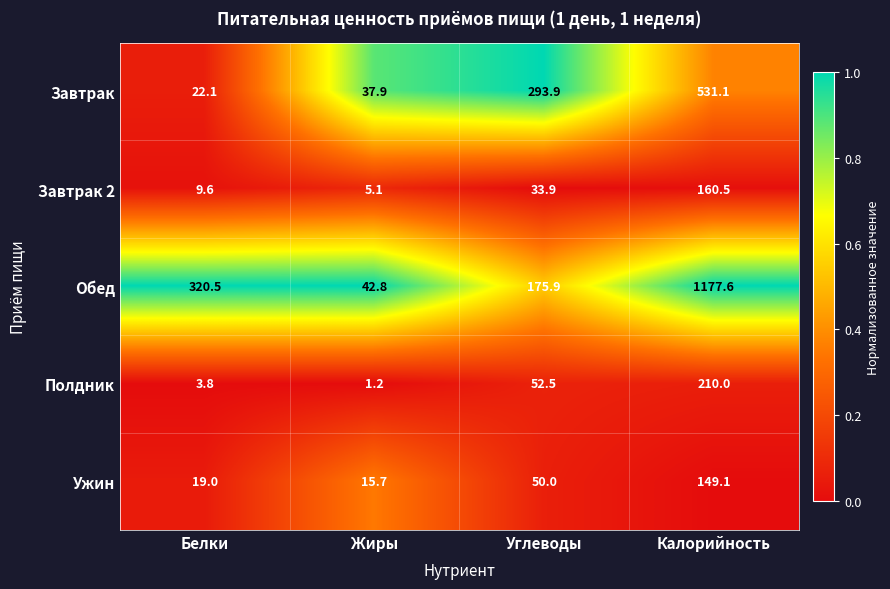

The value of Завтрак at Белки is 22.1. True or false?

True